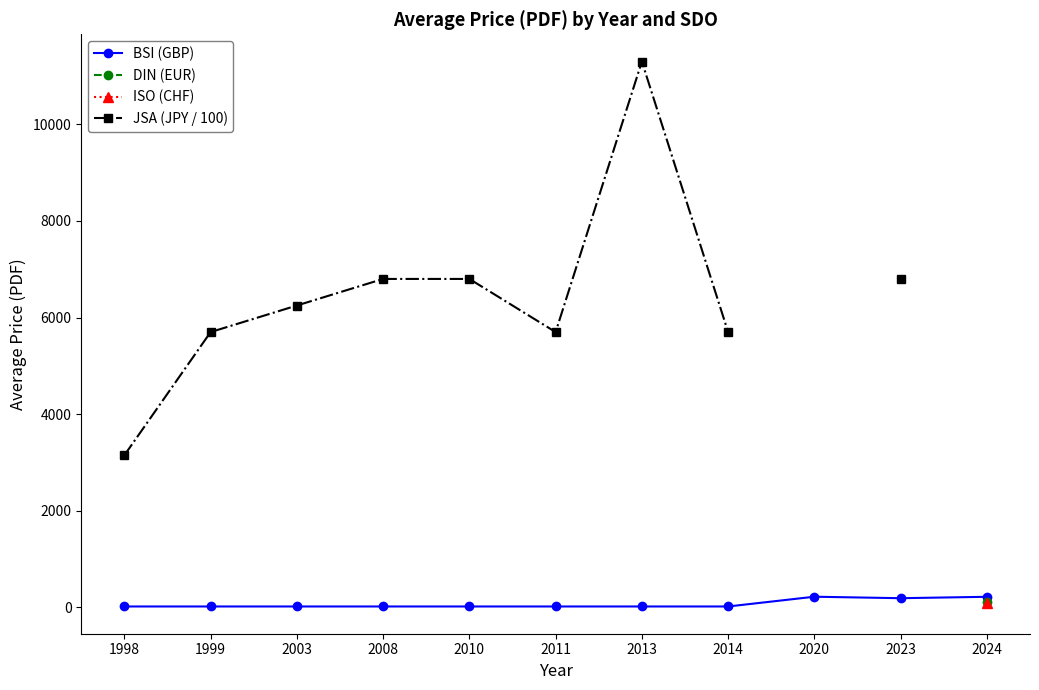

How many positive values does the DIN (EUR) series have?

1